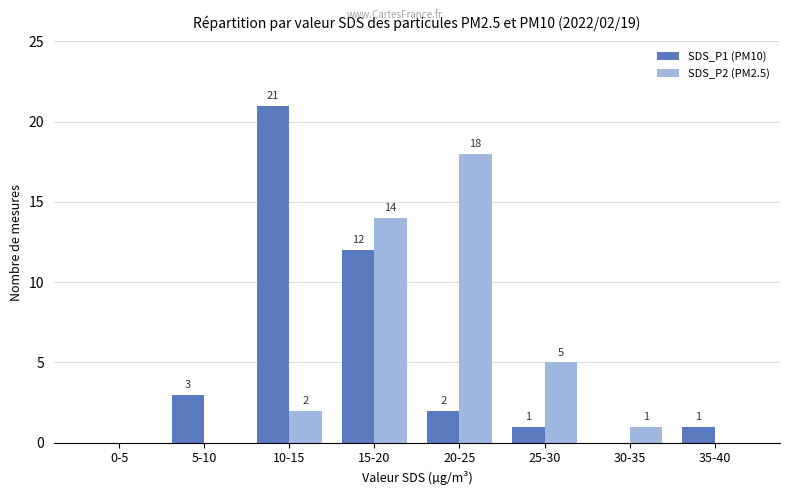

At which label is SDS_P2 (PM2.5) closest to 9?

25-30